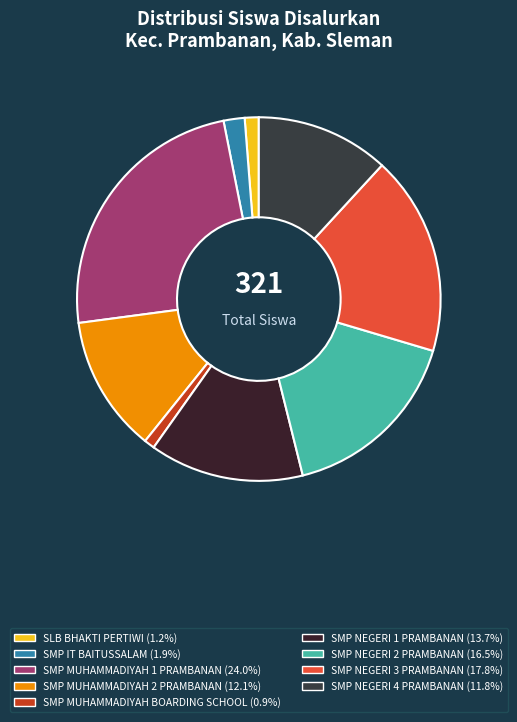

Does any single category account for the majority?

No